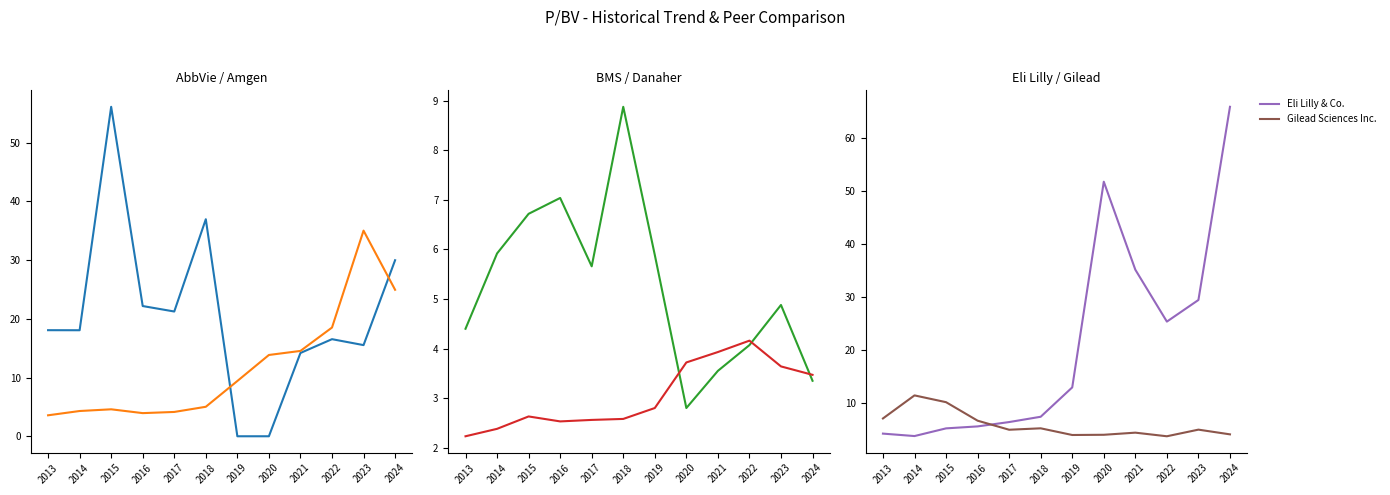

At which category does Amgen Inc. reach its first local peak?

2015